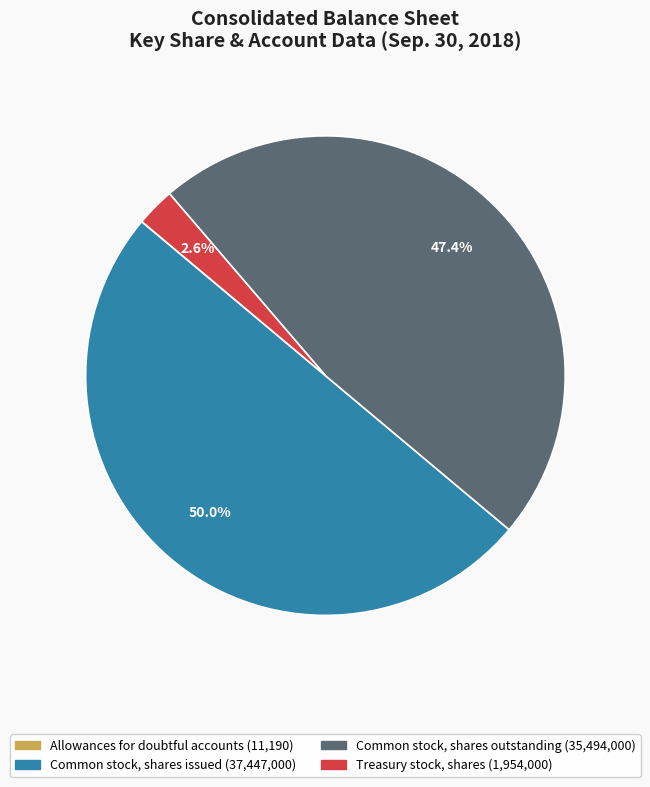

Is it true that Common stock, shares outstanding is 39% of the pie?

False